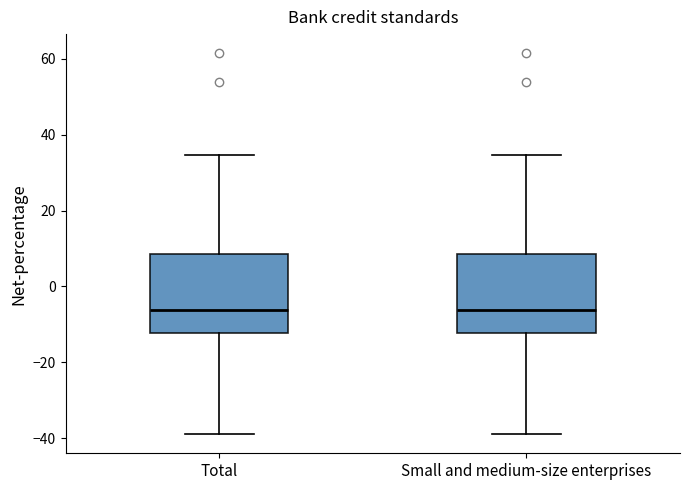

Where does the lower whisker of the box for Total end on the y-axis? The values are not printed on the chart, so give them approximately, as read against the axis.

-38